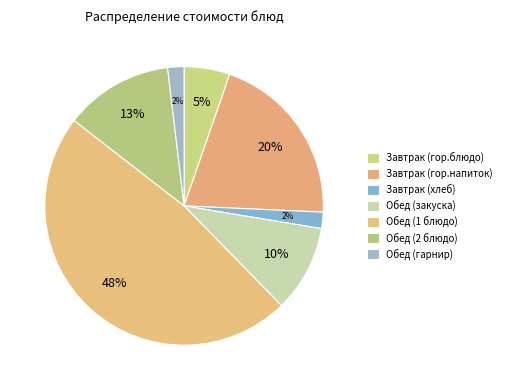

Rank the categories by value from highest to lowest.

Обед (1 блюдо), Завтрак (гор.напиток), Обед (2 блюдо), Обед (закуска), Завтрак (гор.блюдо), Завтрак (хлеб), Обед (гарнир)